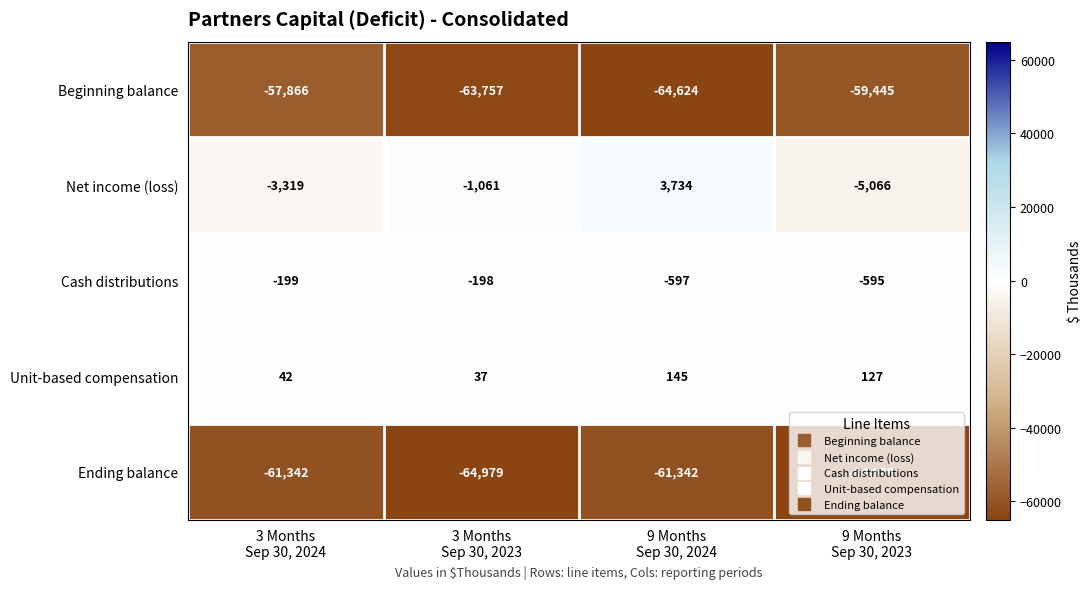

List the series in order of their peak value, lowest first.

Ending balance, Beginning balance, Cash distributions, Unit-based compensation, Net income (loss)